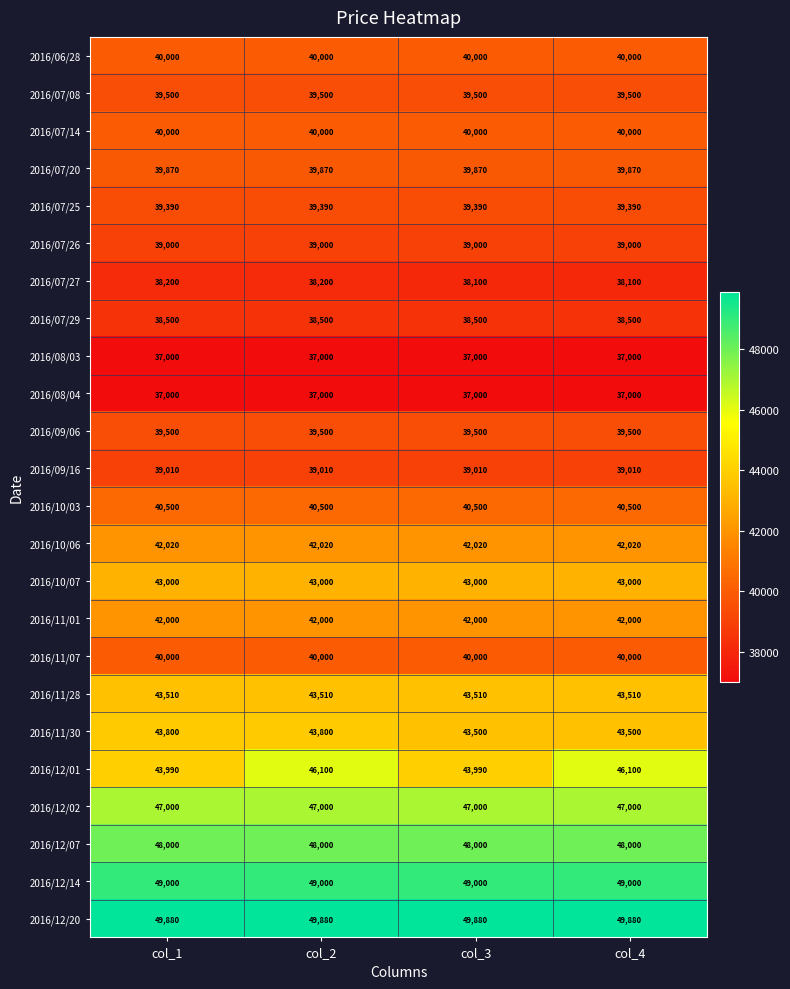

Is it true that 2016/11/07 equals 40000 at col_4?

True